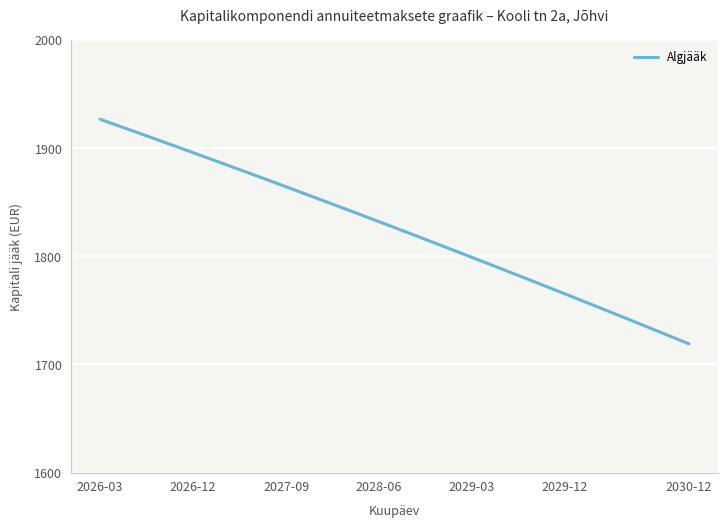

What is the difference between the maximum and minimum values?

207.7